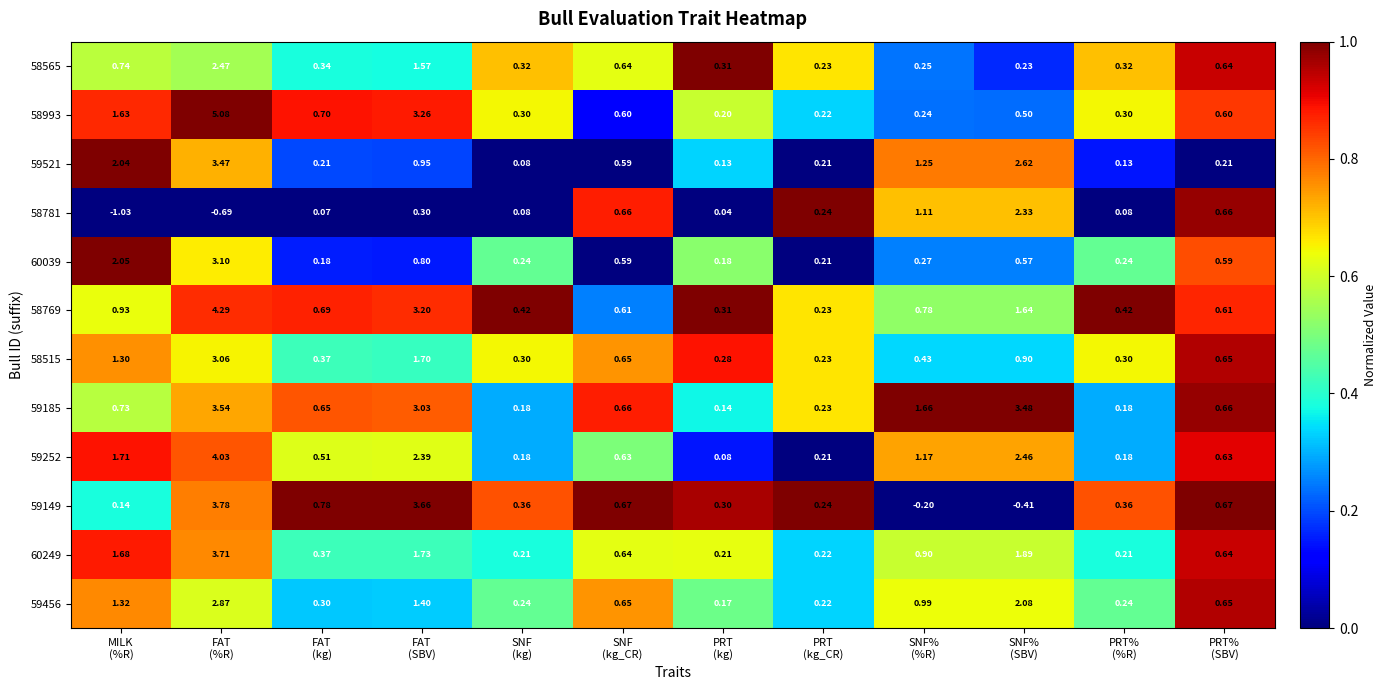

Which series has the largest total across all categories?

59185